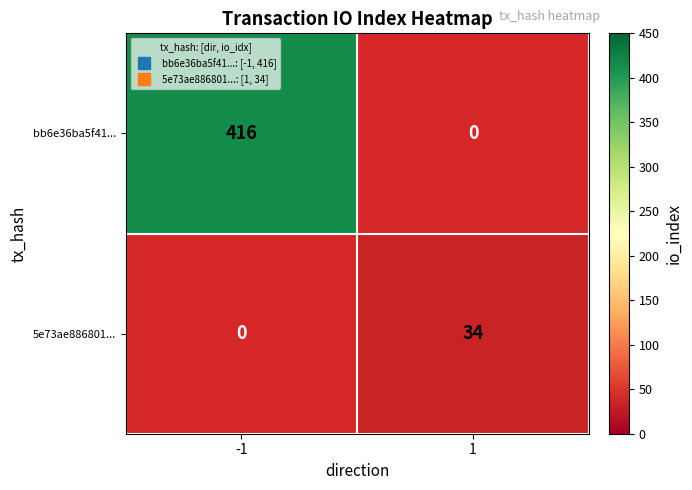

Reading left to right, list all the values displayed in this chart.

bb6e36ba5f41...: 416	0
5e73ae886801...: 0	34